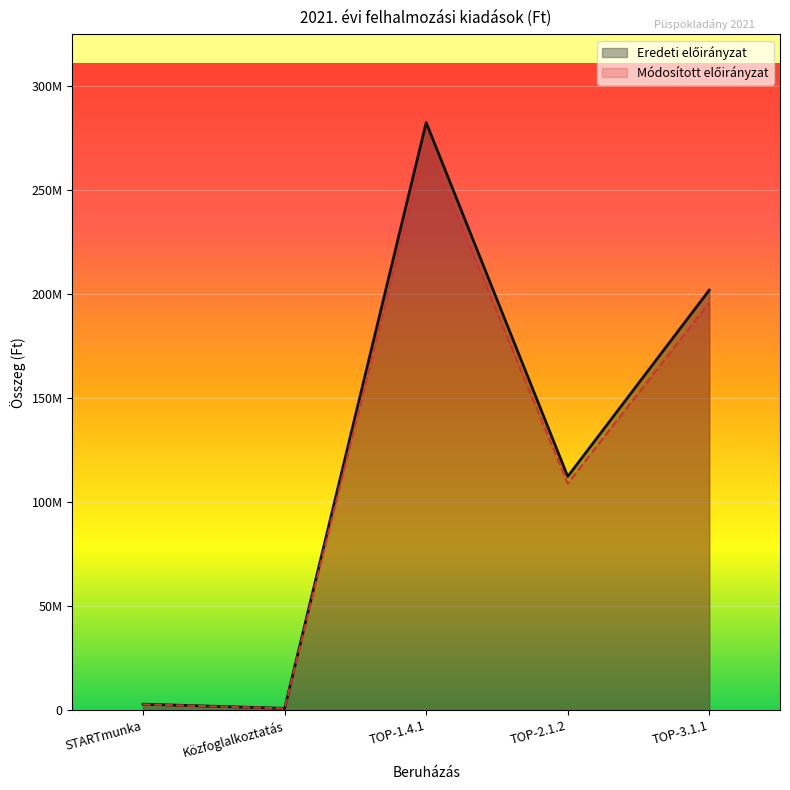

Does the chart display data point markers on the line(s)?

No